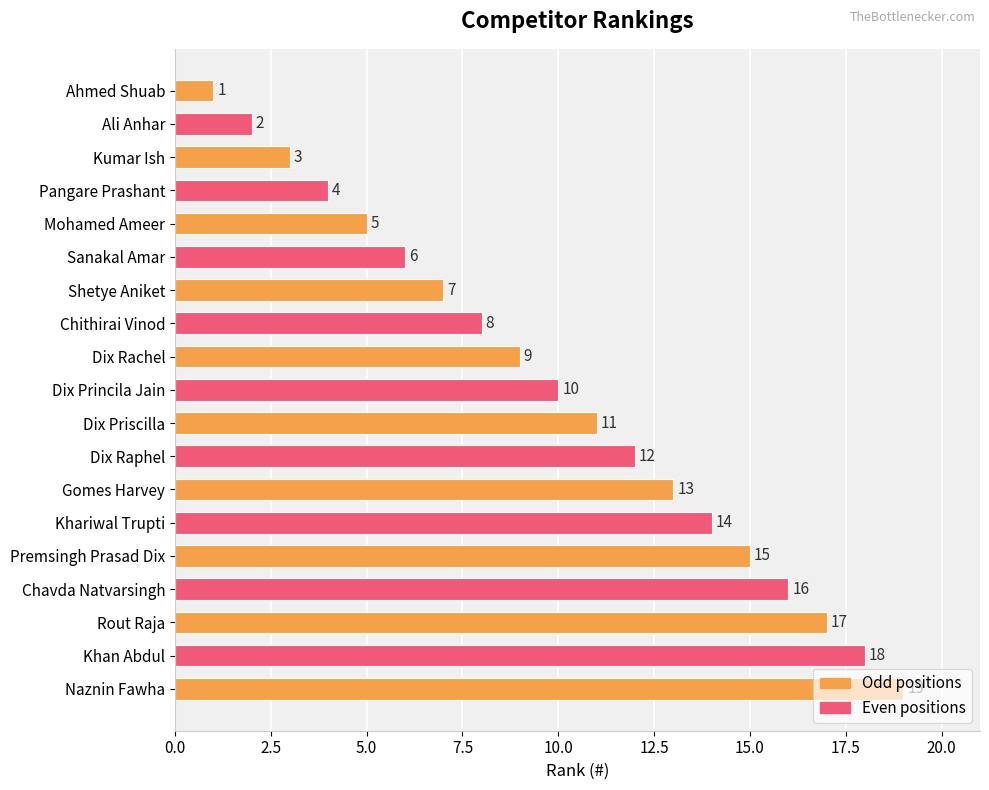

Rank the categories by value from lowest to highest.

Ahmed Shuab, Ali Anhar, Kumar Ish, Pangare Prashant, Mohamed Ameer, Sanakal Amar, Shetye Aniket, Chithirai Vinod, Dix Rachel, Dix Princila Jain, Dix Priscilla, Dix Raphel, Gomes Harvey, Khariwal Trupti, Premsingh Prasad Dix, Chavda Natvarsingh, Rout Raja, Khan Abdul, Naznin Fawha